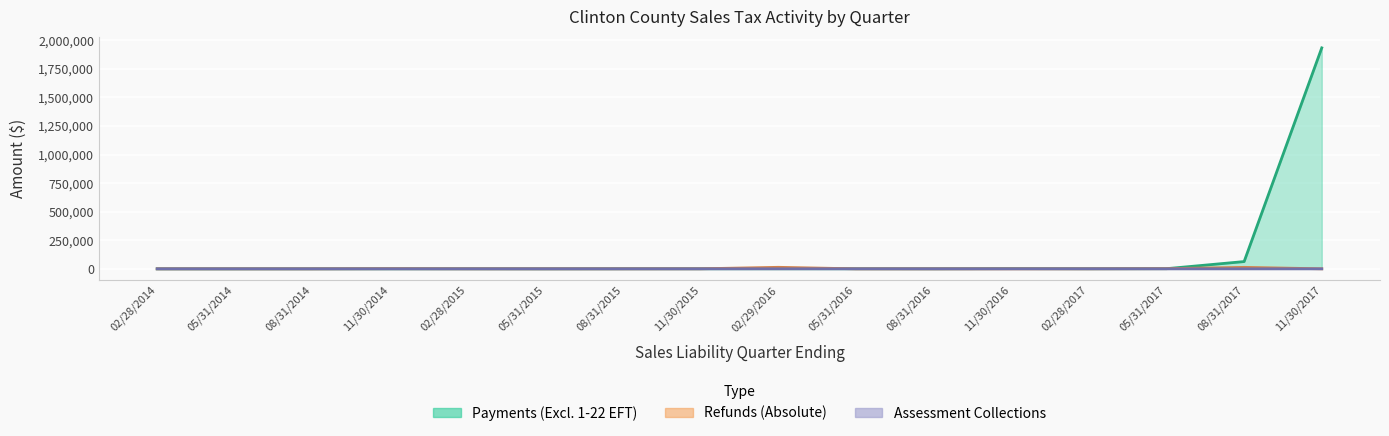

How many lines are shown in the chart?

3